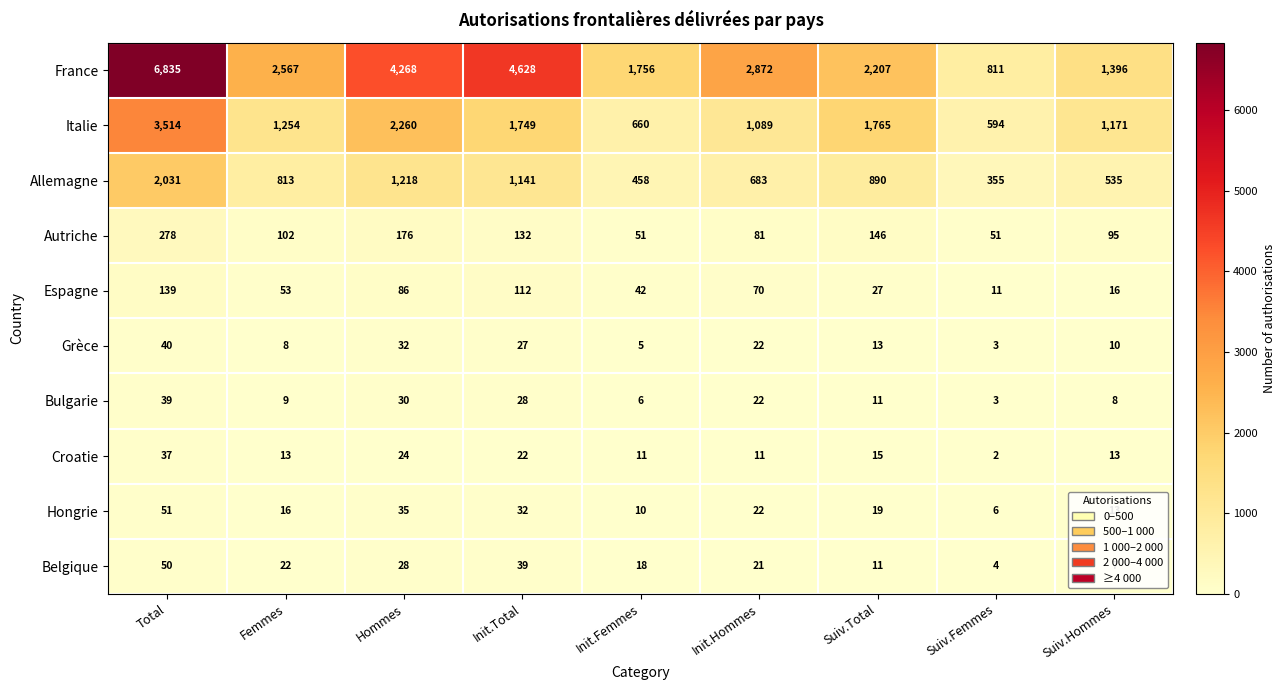

At which category does the chart reach its peak across all series?

Total